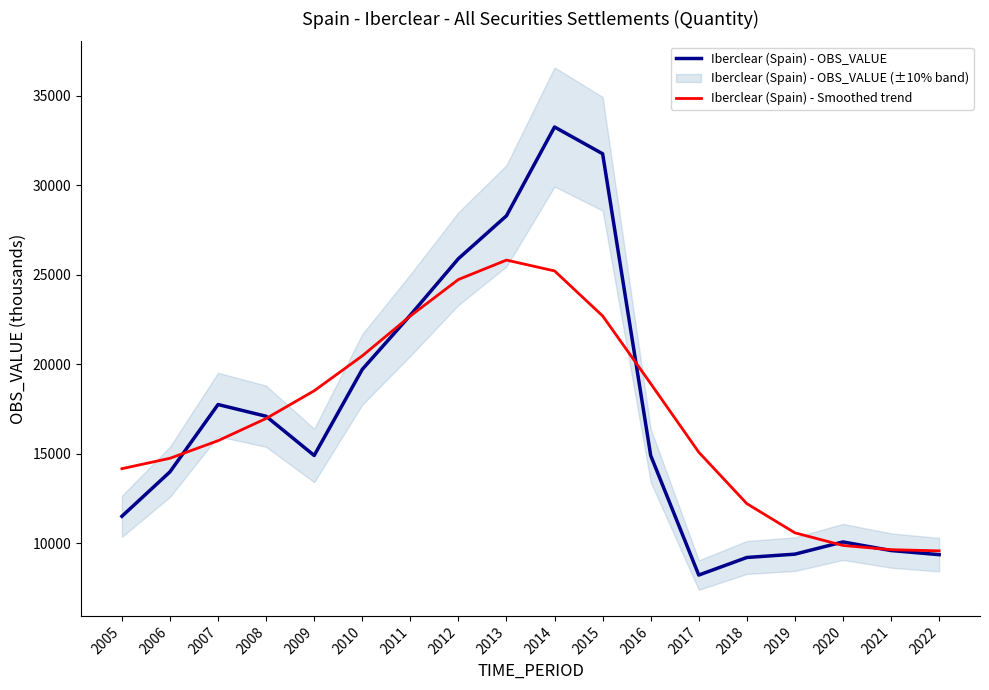

Reading left to right, transcribe all the data shown in this chart.

Iberclear (Spain) - OBS_VALUE: 2005=11509.0	2006=13992.0	2007=17752.0	2008=17097.0	2009=14907.0	2010=19714.0	2011=22745.0	2012=25900.0	2013=28297.0	2014=33256.0	2015=31761.0	2016=14905.0	2017=8226.0	2018=9208.0	2019=9394.0	2020=10076.0	2021=9596.0	2022=9366.0
Iberclear (Spain) - Smoothed trend: 2005=14168.6	2006=14750.2	2007=15731.2	2008=16972.7	2009=18520.9	2010=20469.5	2011=22699.0	2012=24736.1	2013=25821.7	2014=25216.1	2015=22702.4	2016=18922.3	2017=15088.7	2018=12214.8	2019=10585.0	2020=9880.6	2021=9642.9	2022=9578.2